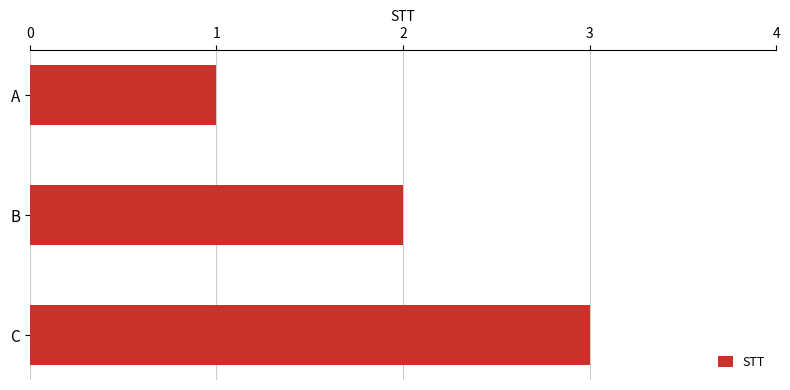

Between C and A, which is larger?

C